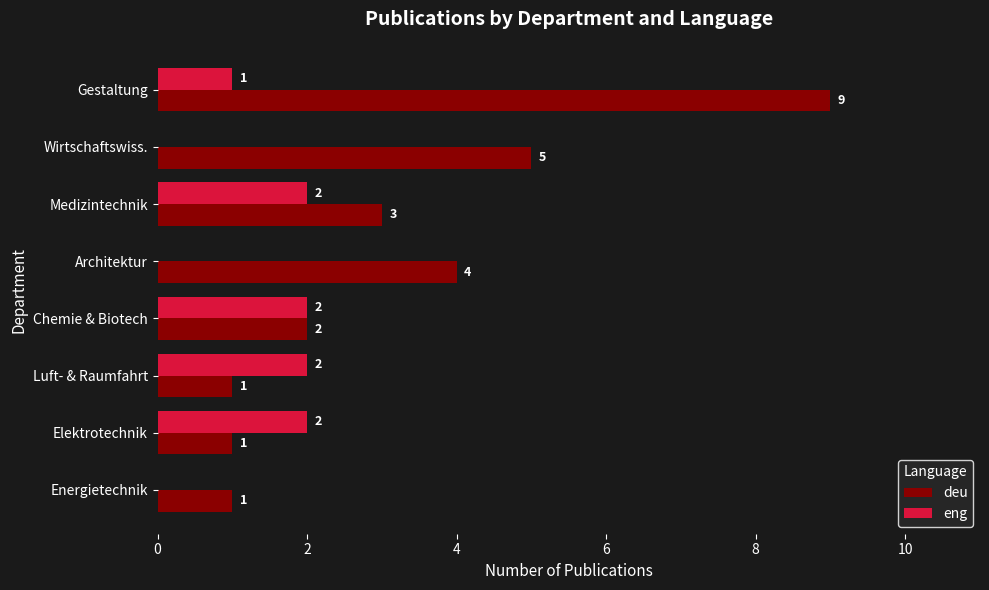

The value of eng at Wirtschaftswiss. is -1. True or false?

False